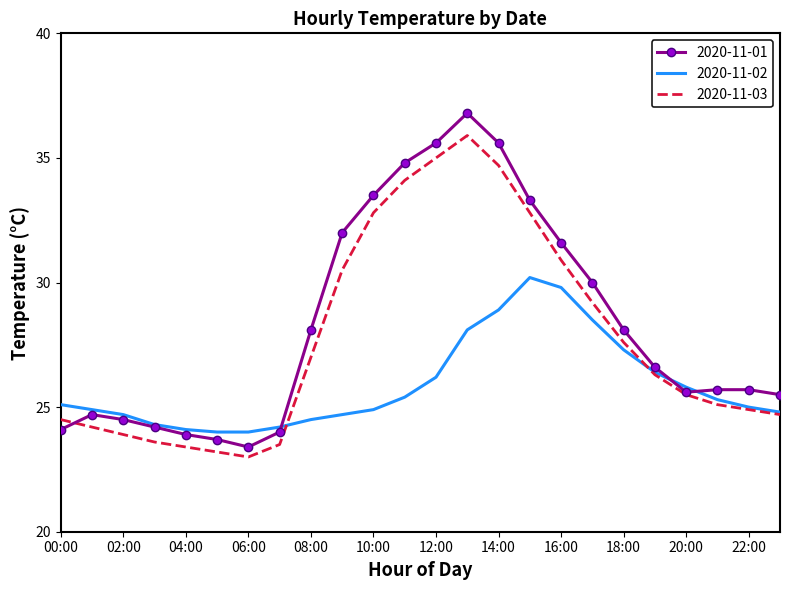

Rank the series by their average value, from lowest to highest.

2020-11-02, 2020-11-03, 2020-11-01